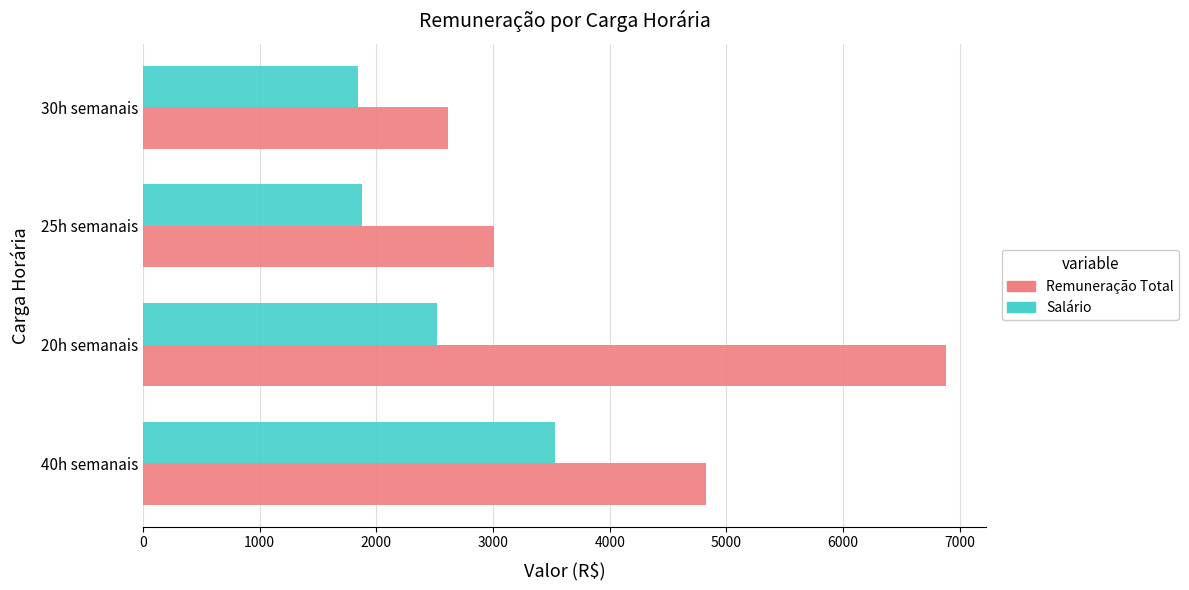

Where is Salário nearest to the value 2683?

20h semanais